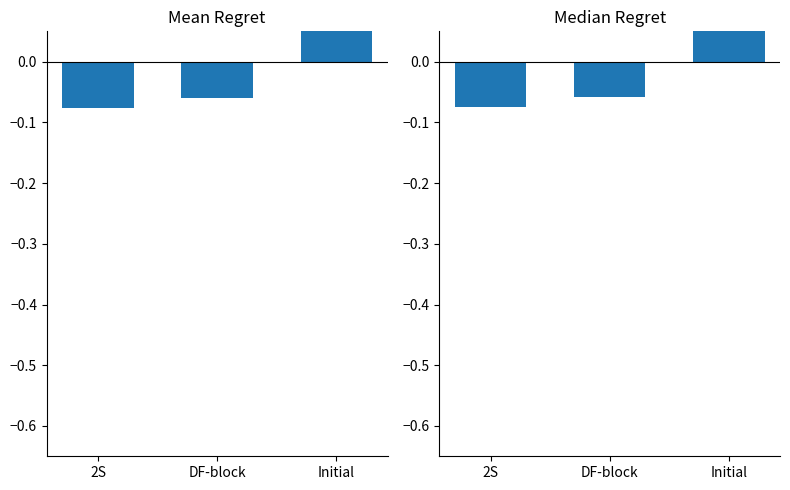

What are all the series names shown in the legend?

Mean effect, Median effect